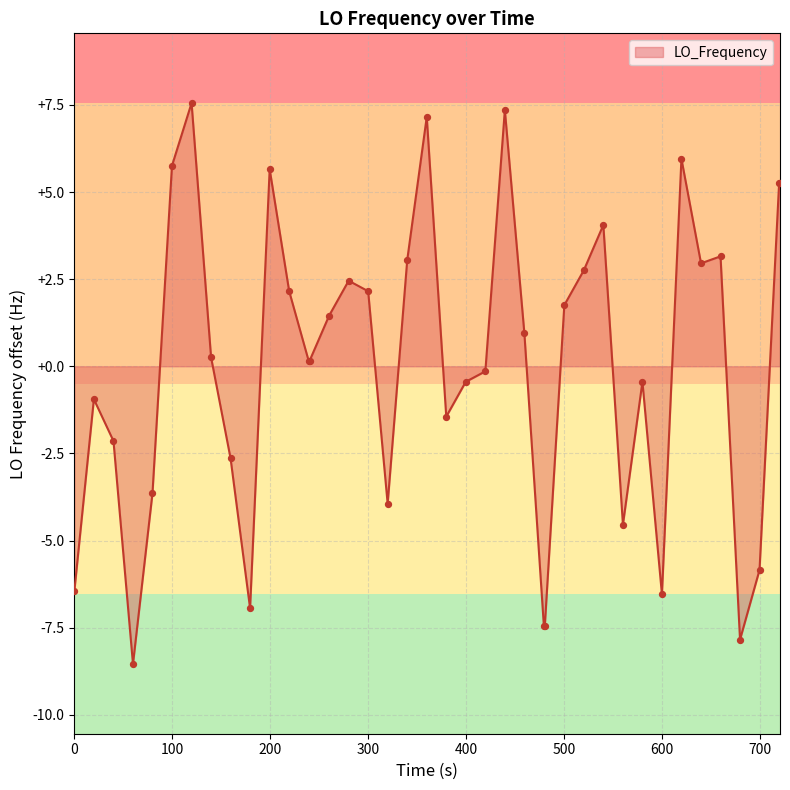

What is the smallest value displayed?

-8.5